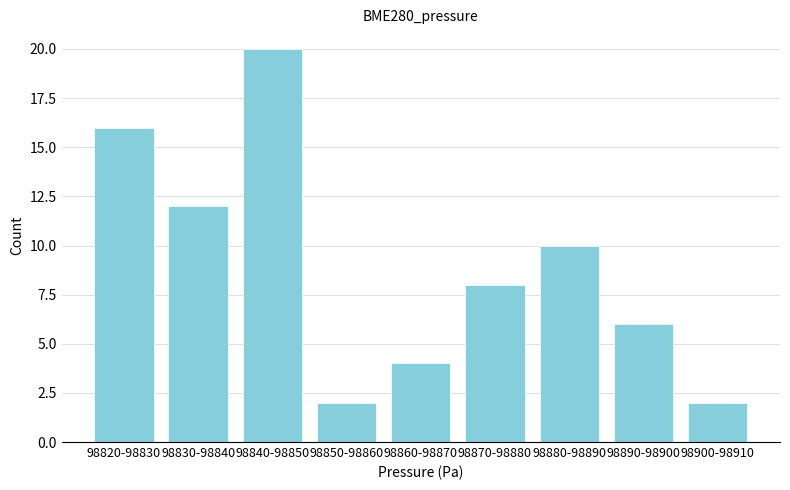

Reading left to right, list all the values displayed in this chart.

98820-98830=16	98830-98840=12	98840-98850=20	98850-98860=2	98860-98870=4	98870-98880=8	98880-98890=10	98890-98900=6	98900-98910=2